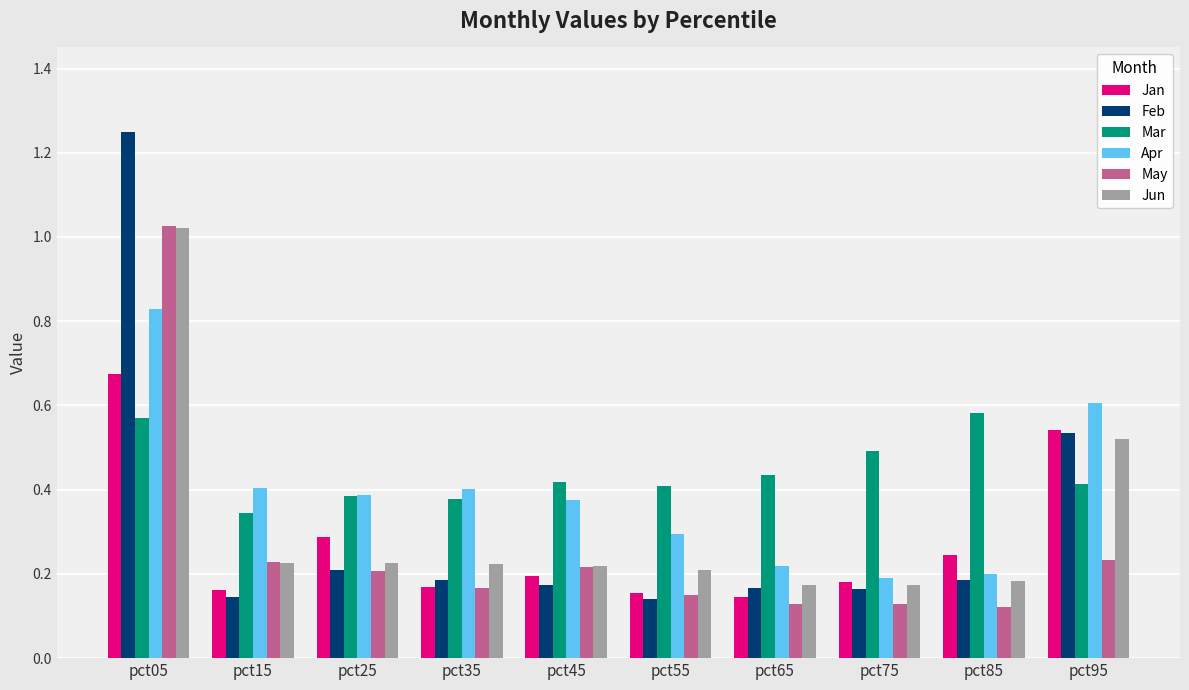

The value of Mar at pct35 is 0.6. True or false?

False